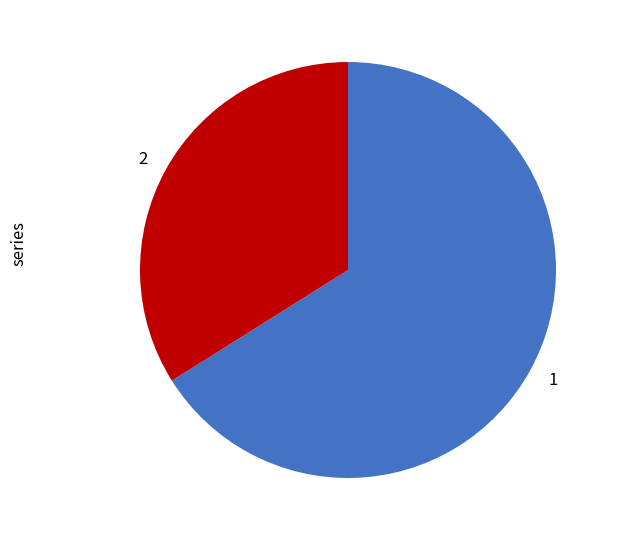

Which category has the biggest portion of the pie?

1